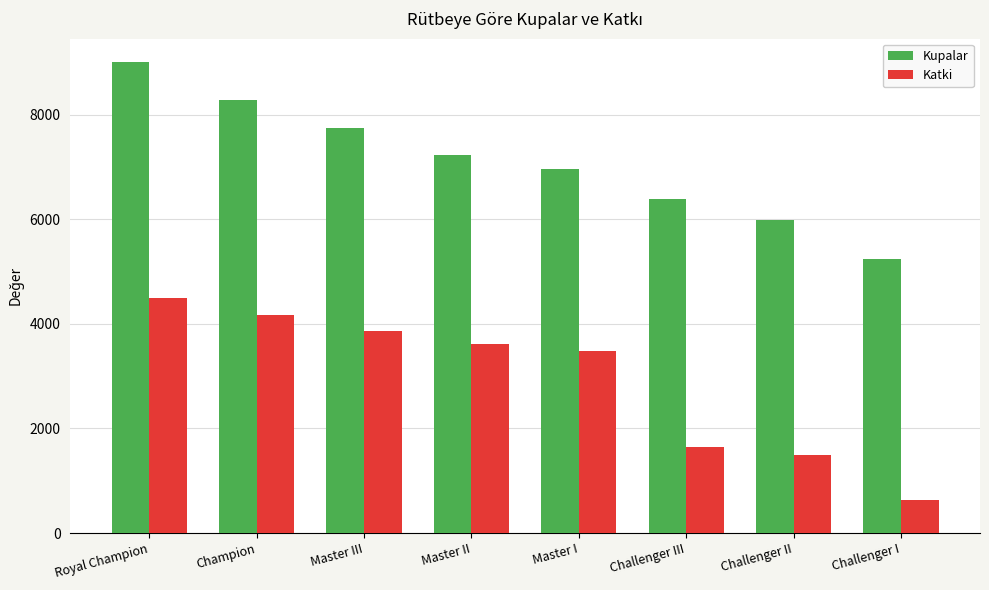

What position from the right is Master III?

6